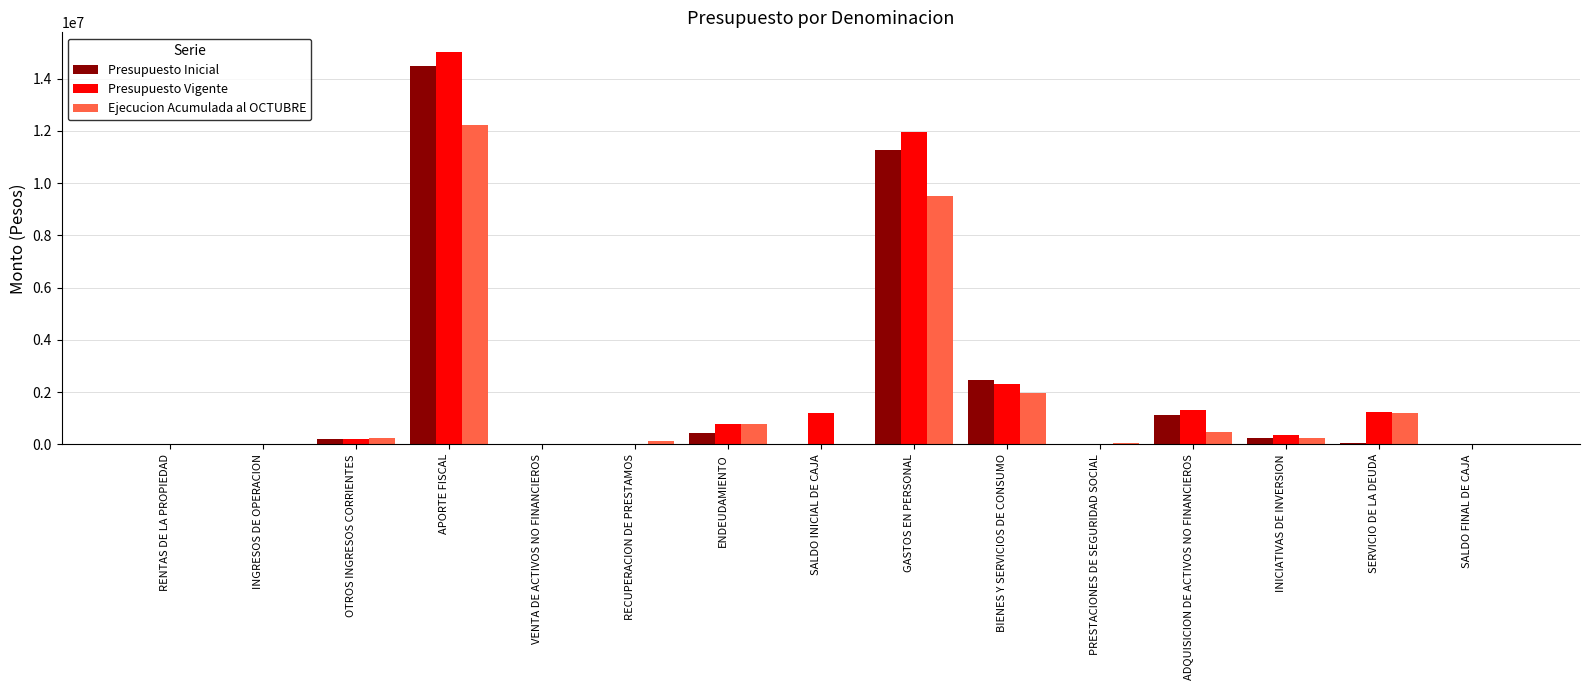

The value of Presupuesto Inicial at RECUPERACION DE PRESTAMOS is 0. True or false?

True